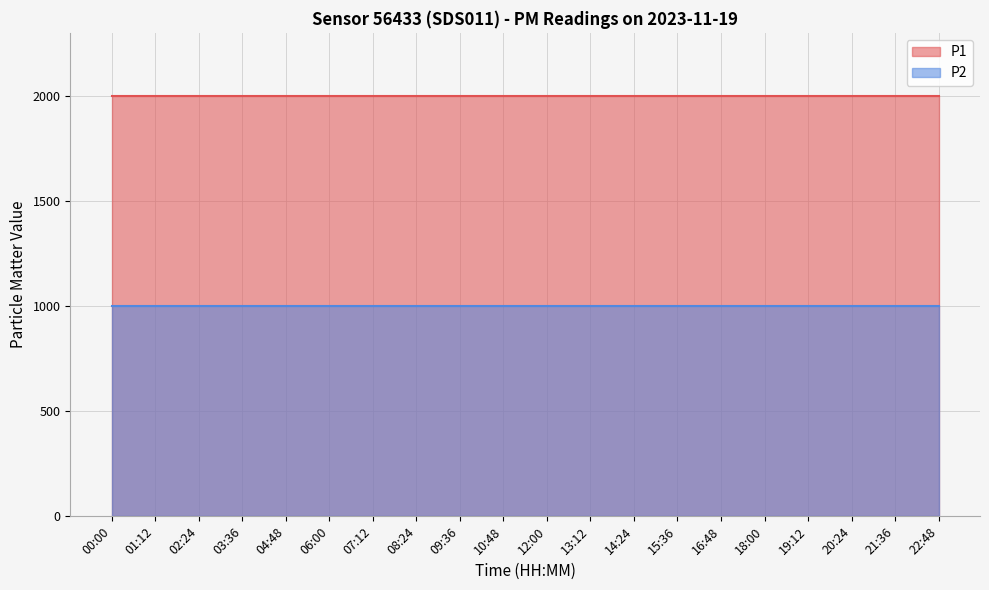

Reading right to left, what are all the values shown in this chart?

P1: 22:48=1999.9	21:36=1999.9	20:24=1999.9	19:12=1999.9	18:00=1999.9	16:48=1999.9	15:36=1999.9	14:24=1999.9	13:12=1999.9	12:00=1999.9	10:48=1999.9	09:36=1999.9	08:24=1999.9	07:12=1999.9	06:00=1999.9	04:48=1999.9	03:36=1999.9	02:24=1999.9	01:12=1999.9	00:00=1999.9
P2: 22:48=999.9	21:36=999.9	20:24=999.9	19:12=999.9	18:00=999.9	16:48=999.9	15:36=999.9	14:24=999.9	13:12=999.9	12:00=999.9	10:48=999.9	09:36=999.9	08:24=999.9	07:12=999.9	06:00=999.9	04:48=999.9	03:36=999.9	02:24=999.9	01:12=999.9	00:00=999.9